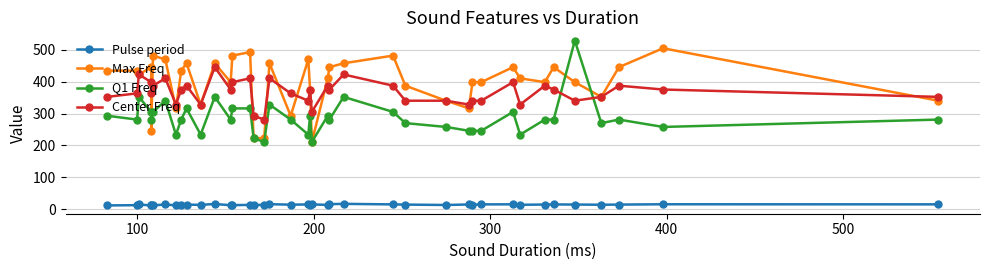

How many lines are shown in the chart?

4